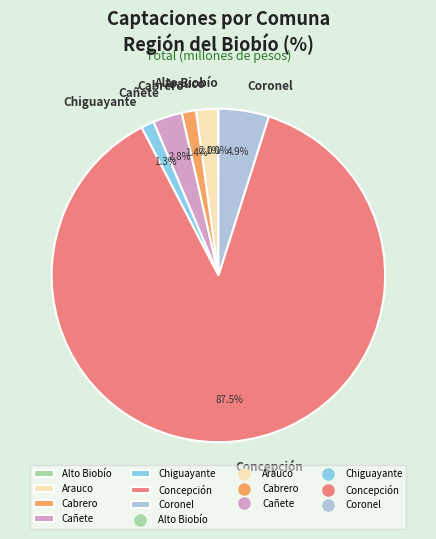

Combined, what portion of the pie is Cañete and Coronel?

7.7%